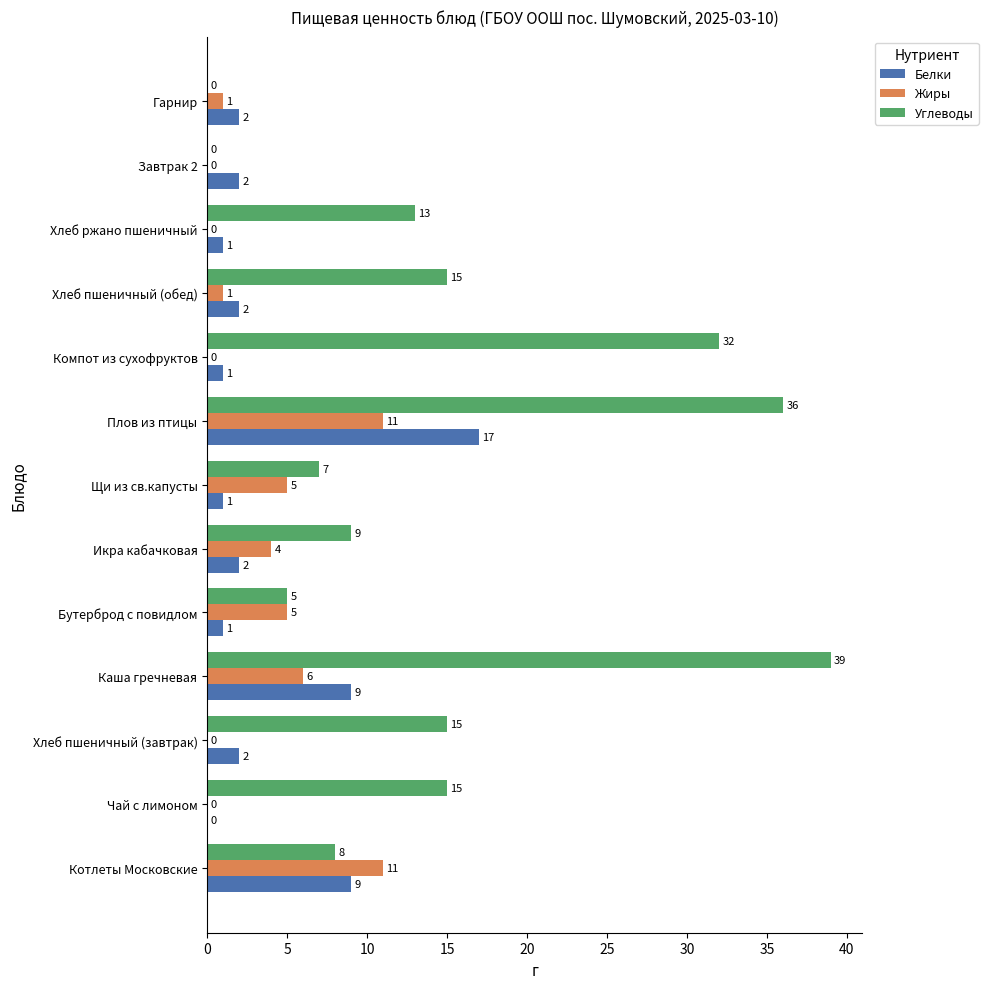

At which category is the sum across all series the highest?

Плов из птицы